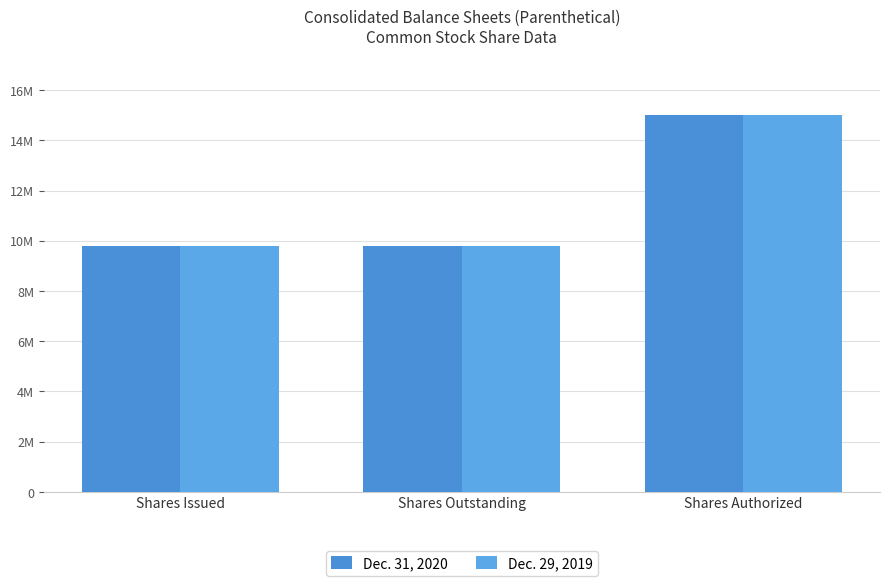

What is the smallest value displayed?

9779147